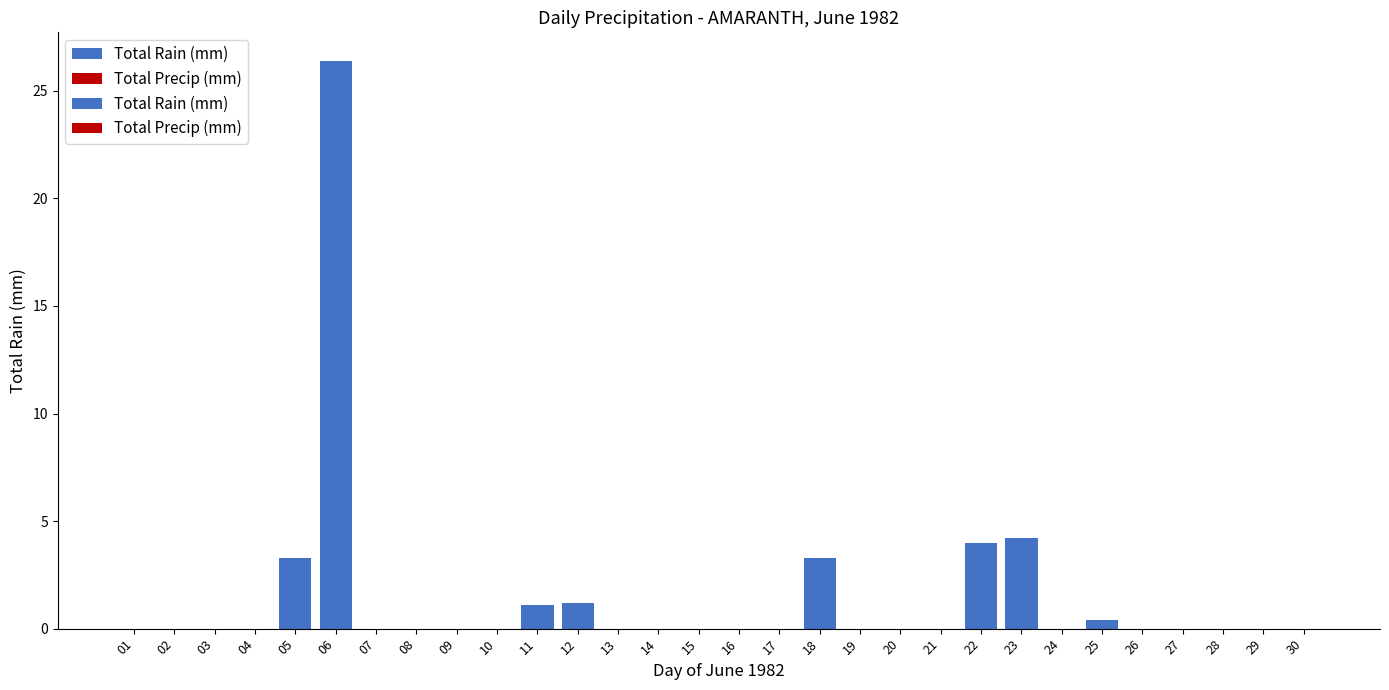

List the labels in order of value, largest first.

06, 23, 22, 05, 18, 12, 11, 25, 01, 02, 03, 04, 07, 08, 09, 10, 13, 14, 15, 16, 17, 19, 20, 21, 24, 26, 27, 28, 29, 30